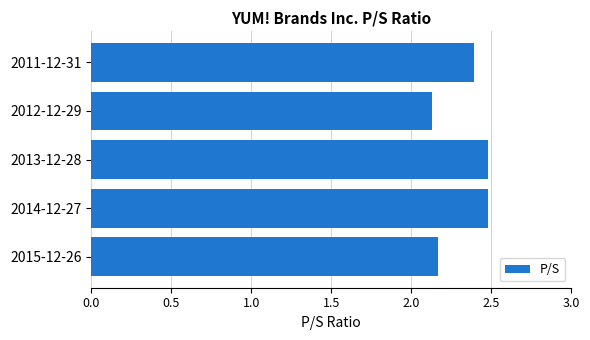

What is the greatest value displayed?

2.5